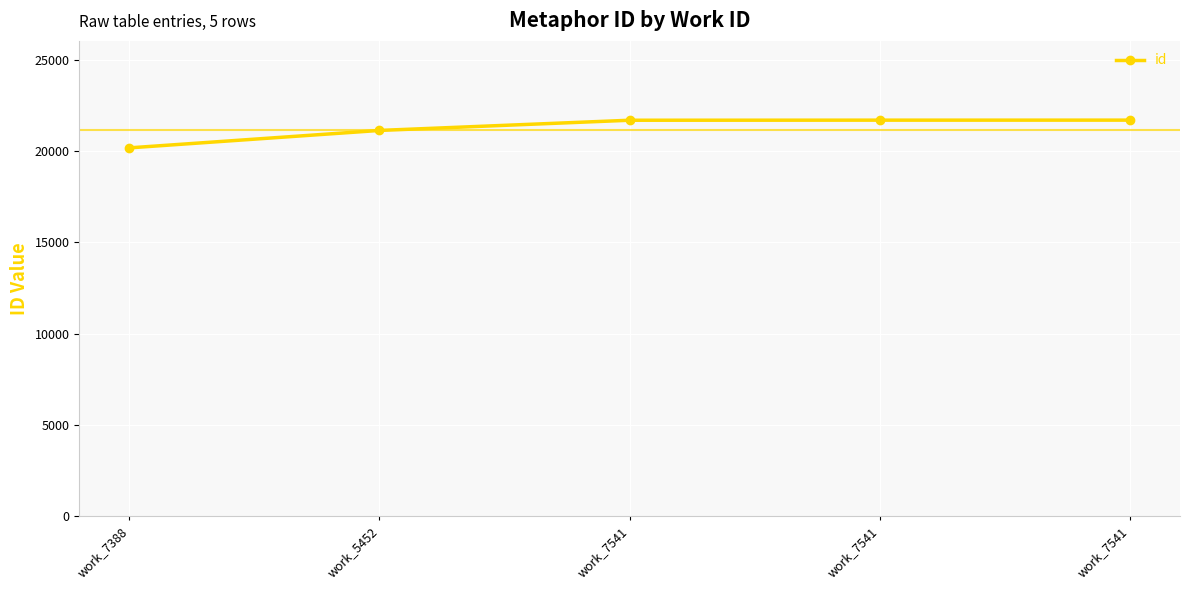

How many categories are shown in the chart?

5